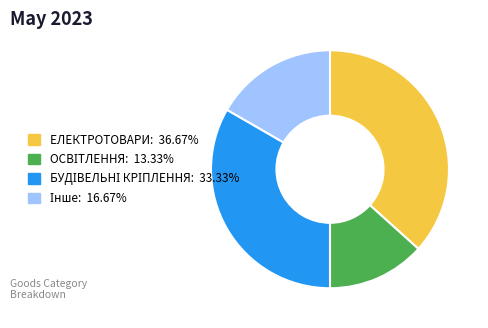

Is there a majority slice in this chart?

No